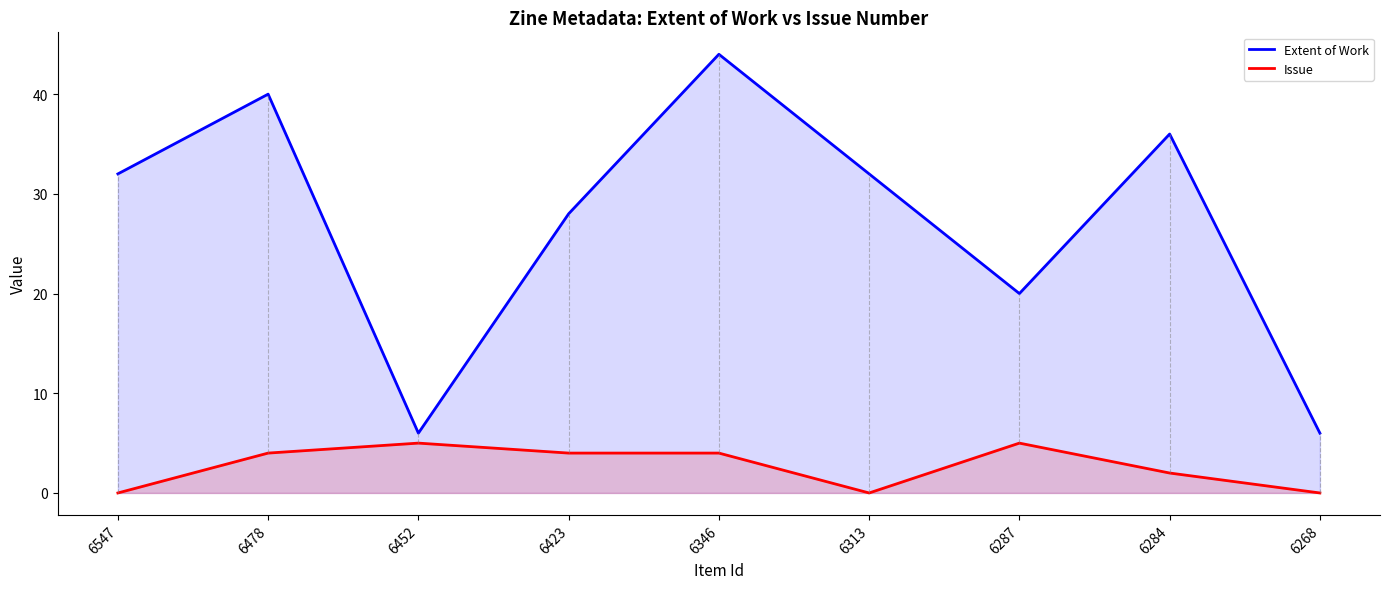

Does the chart have visible grid lines?

No